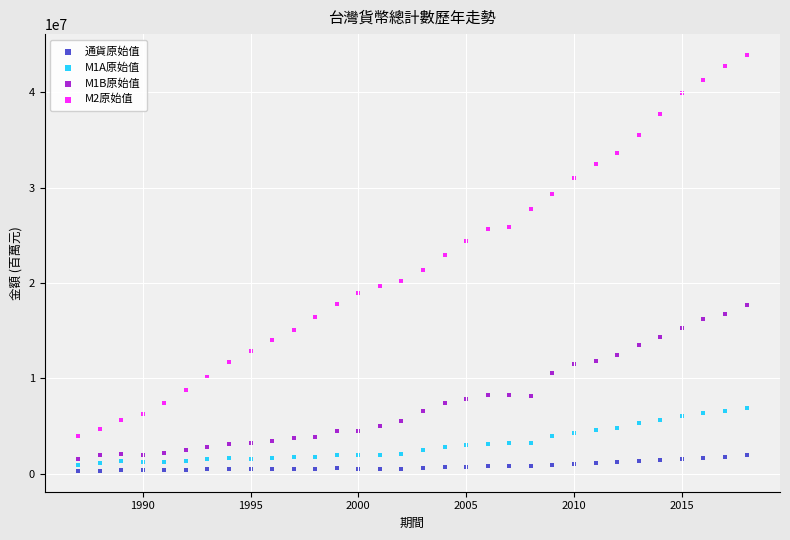

Which series has the widest spread of Y values?

M2原始值